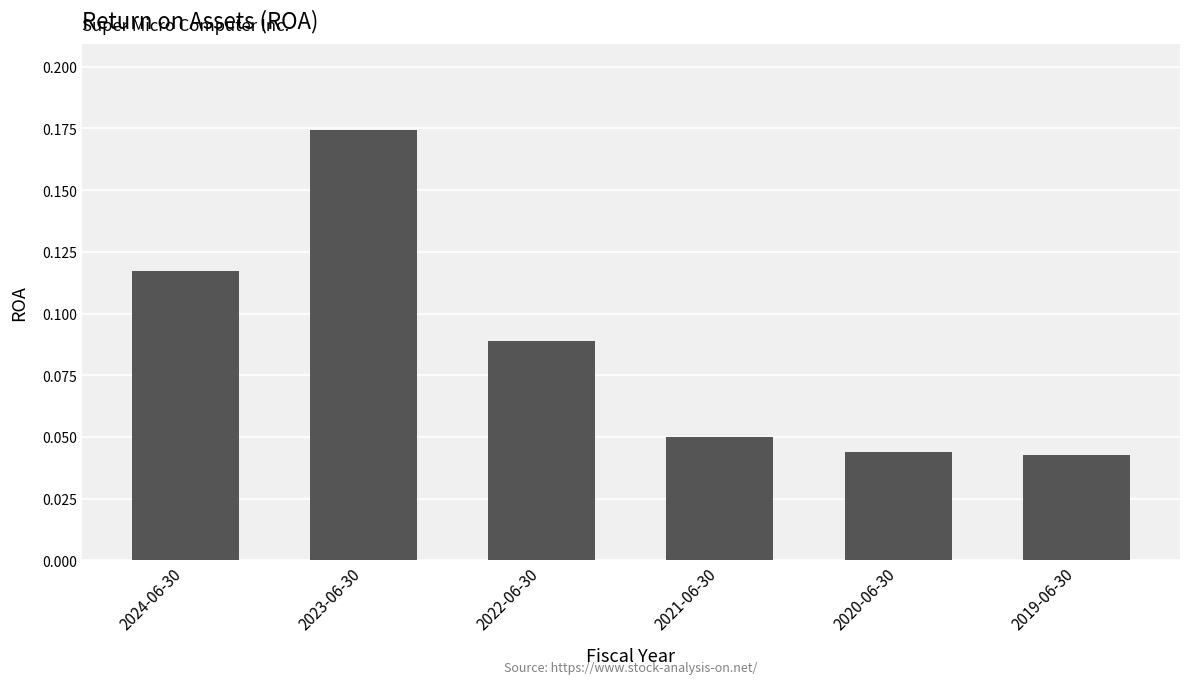

Which has a higher value, 2019-06-30 or 2023-06-30?

2023-06-30